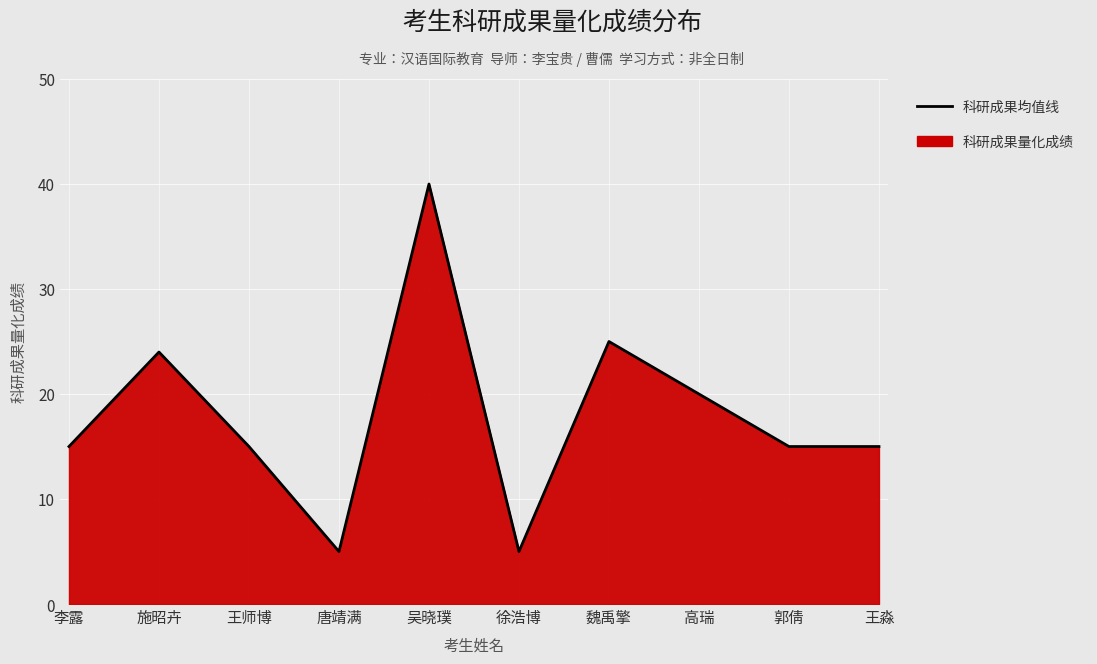

What is the sum of the values at 唐靖满 and 高瑞?

25